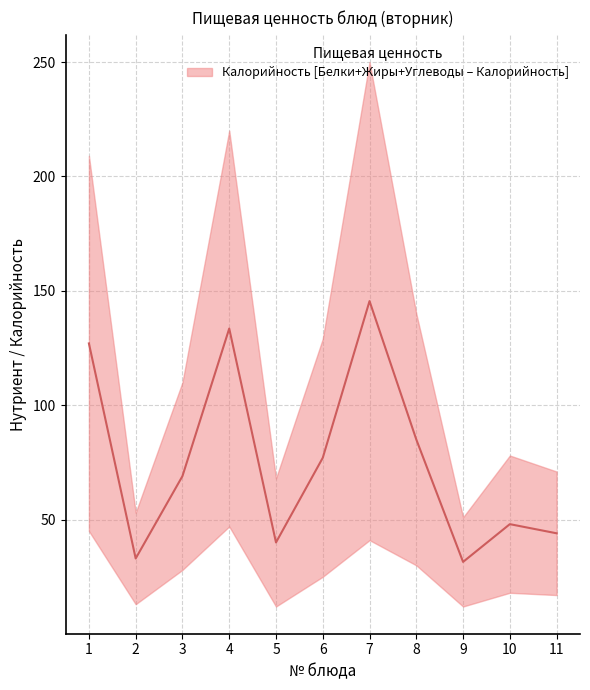

Reading right to left, extract all data points from this chart.

11=44.0	10=48.0	9=31.5	8=85.0	7=145.5	6=77.0	5=40.0	4=133.5	3=69.0	2=33.0	1=127.0